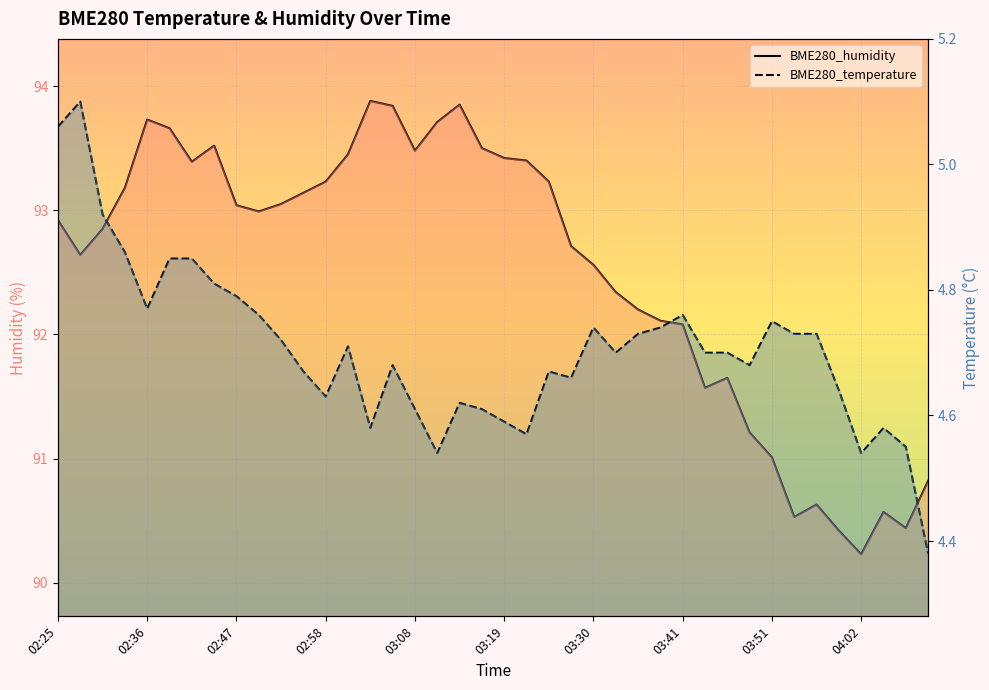

How many interior local valleys does the BME280_humidity series have?

8